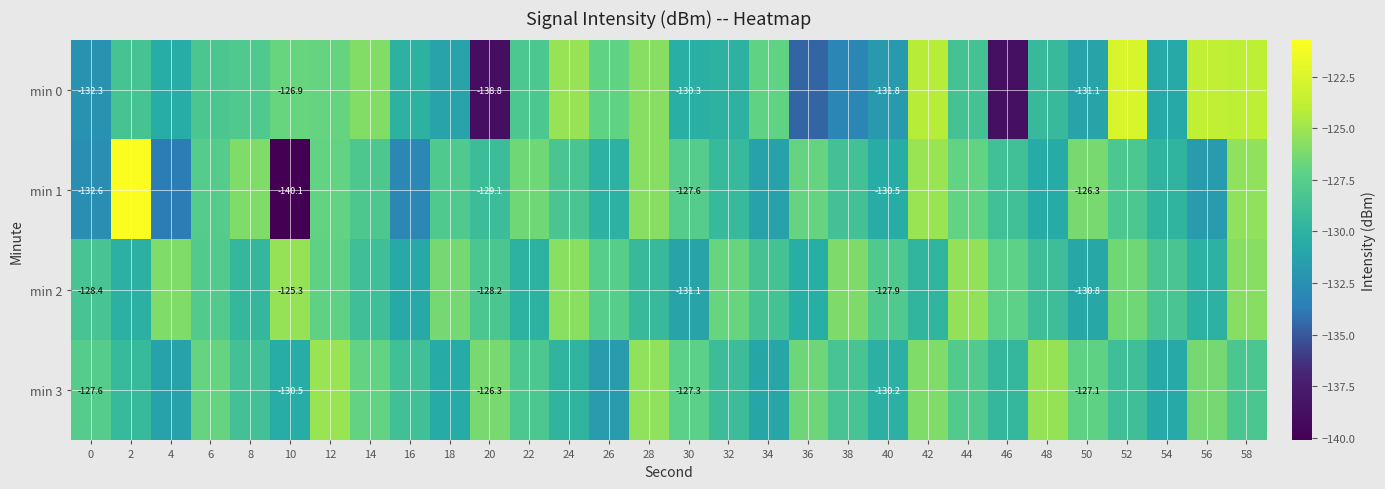

What is the maximum value for min 0?

-122.6